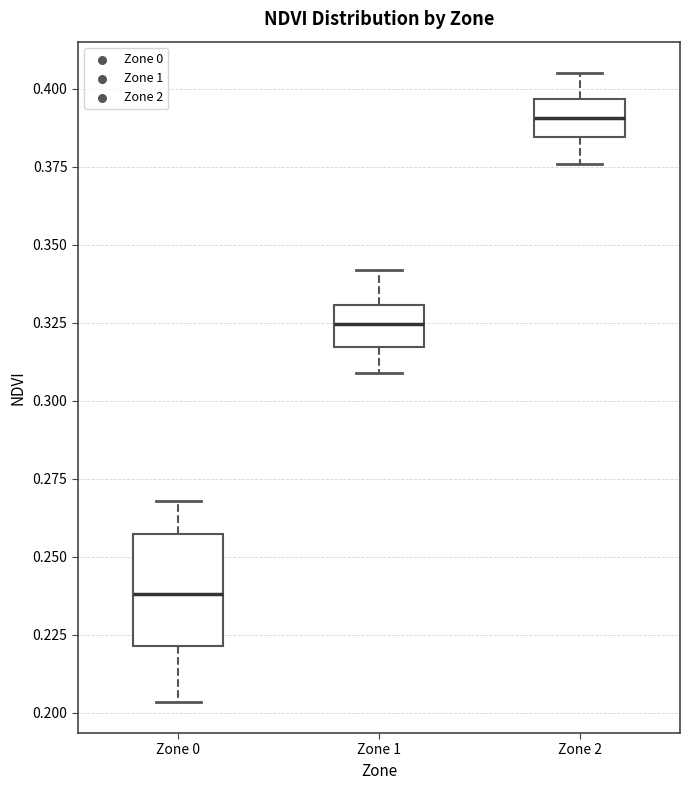

Where does the lower whisker of the box for Zone 0 end on the y-axis? The values are not printed on the chart, so give them approximately, as read against the axis.

0.205